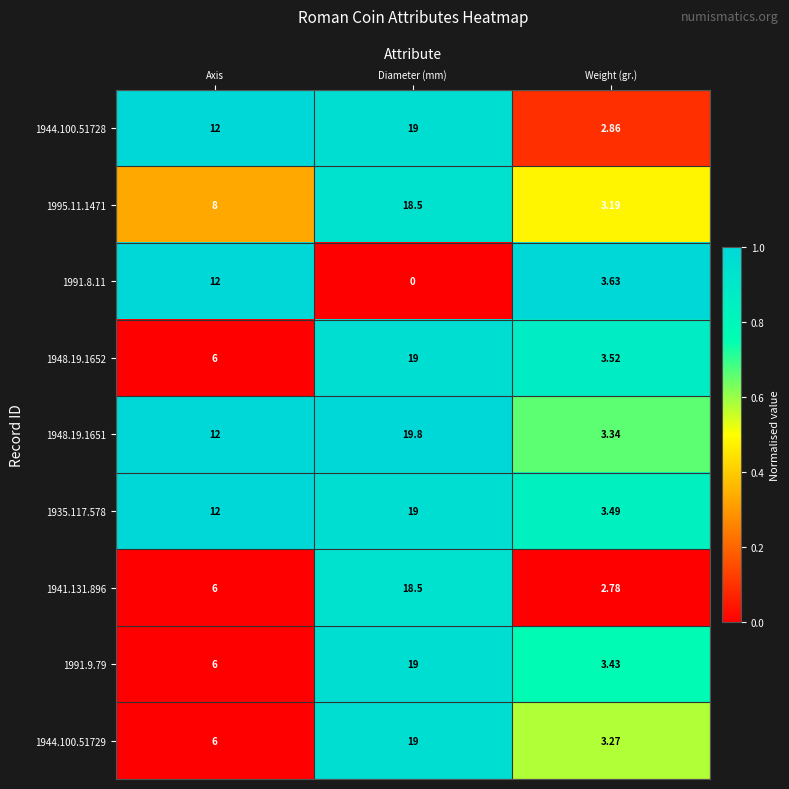

At how many categories does at least one series exceed 0?

3